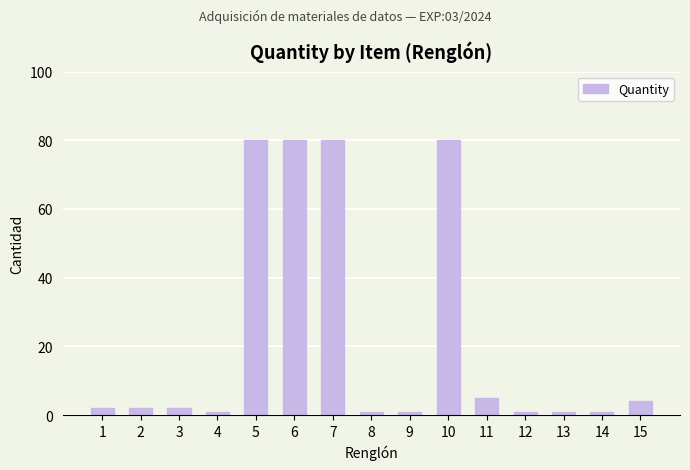

What is the difference between the maximum and minimum values?

79